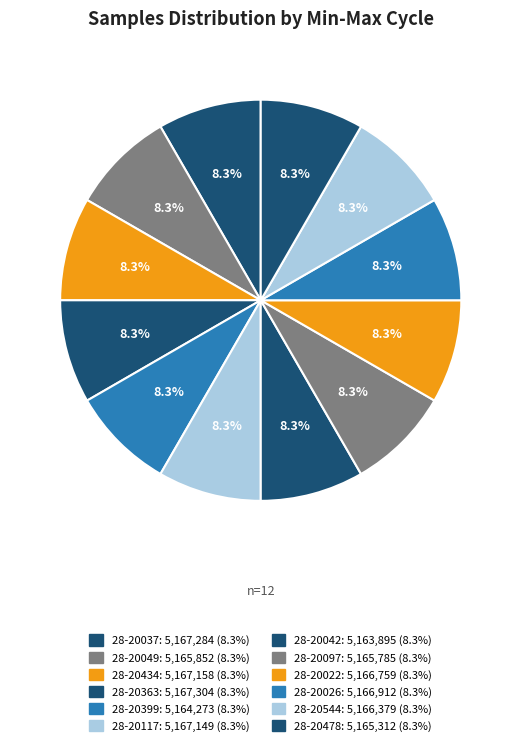

How many segments does this pie chart have?

12